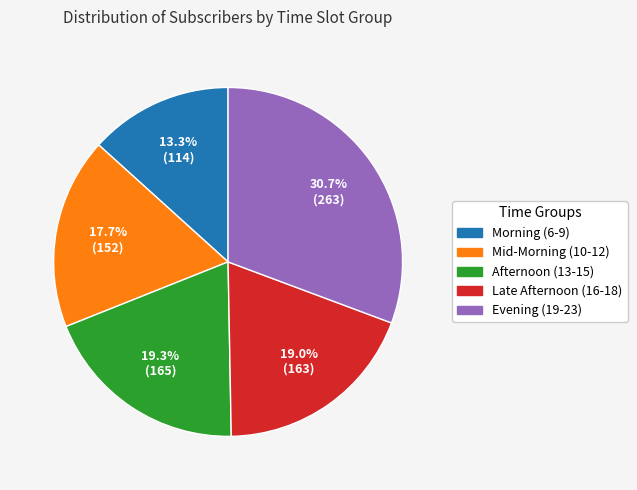

How much of the chart is everything except Mid-Morning (10-12)?

82.3%